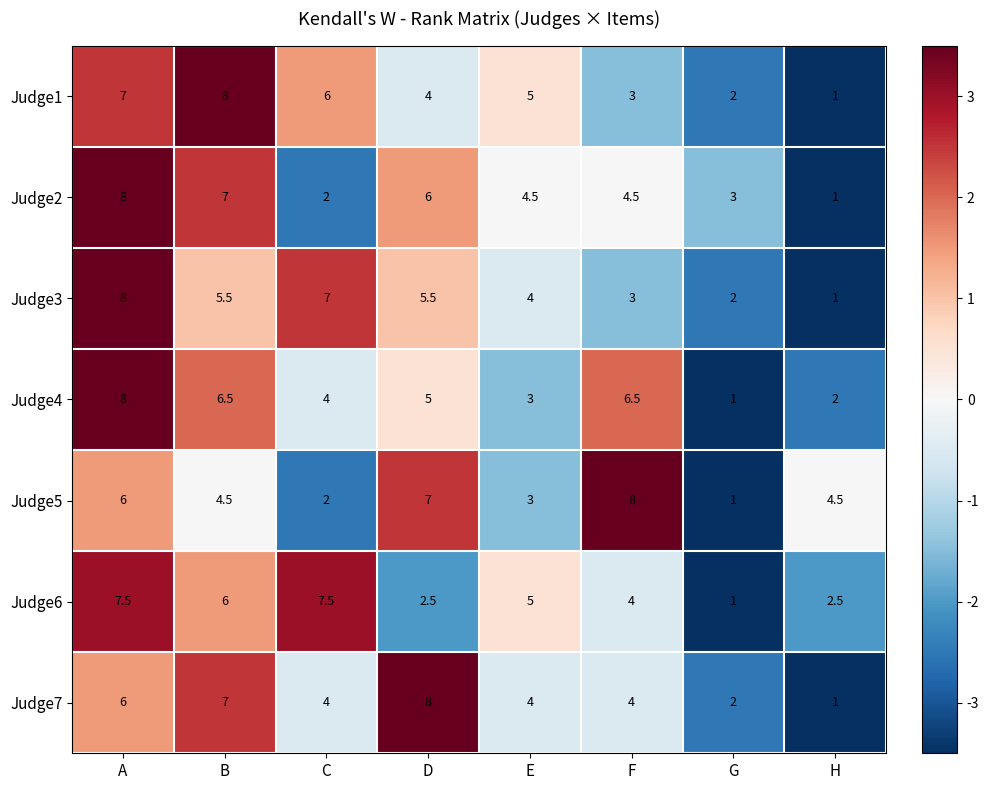

How many data points in Judge2 are less than 4?

3